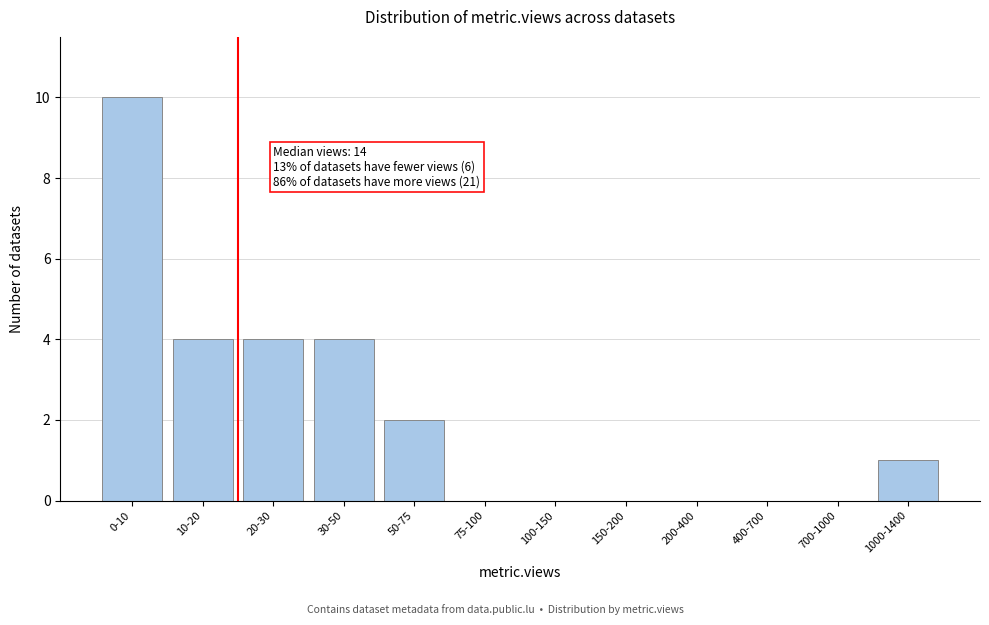

Reading left to right, transcribe all the data shown in this chart.

0-10=10	10-20=4	20-30=4	30-50=4	50-75=2	75-100=0	100-150=0	150-200=0	200-400=0	400-700=0	700-1000=0	1000-1400=1